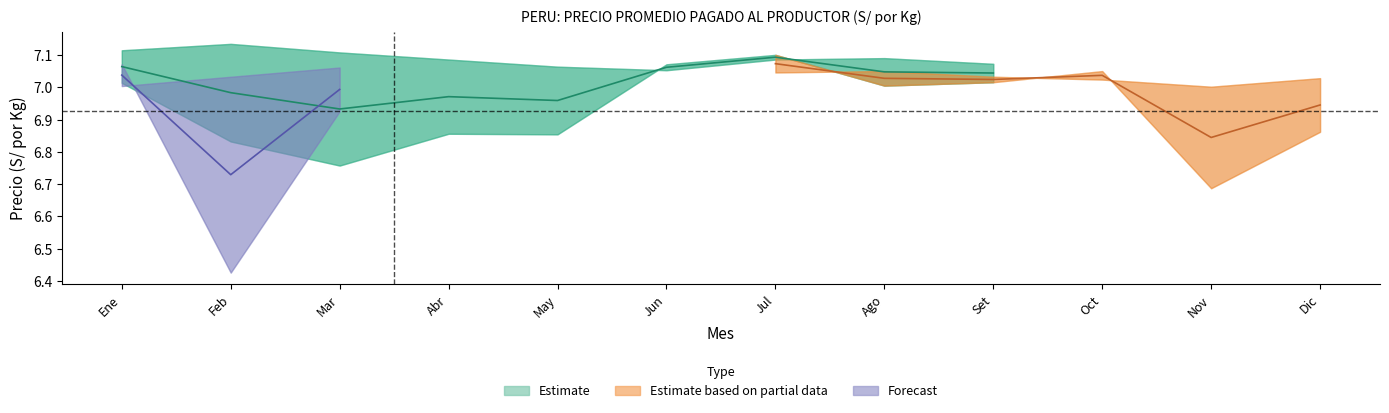

At which label does Nacional_2023 reach its peak?

Jul